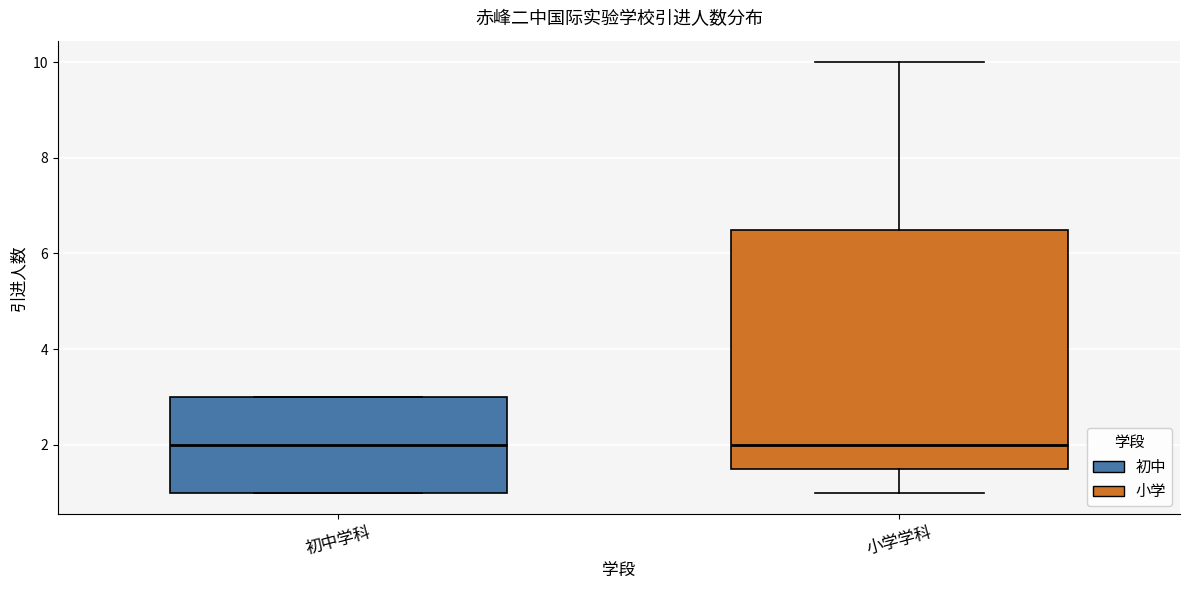

Reading left to right, transcribe this box plot: for each box, give where its median line is, the range the box spans, and where its two whiskers end, as read against the y-axis. The values are not printed on the chart, so give them approximately, as read against the axis.

初中学科: median 2.0, box 1.0 to 3.0, whiskers 1.0 to 3.0
小学学科: median 2.0, box 1.6 to 6.6, whiskers 1.0 to 10.0